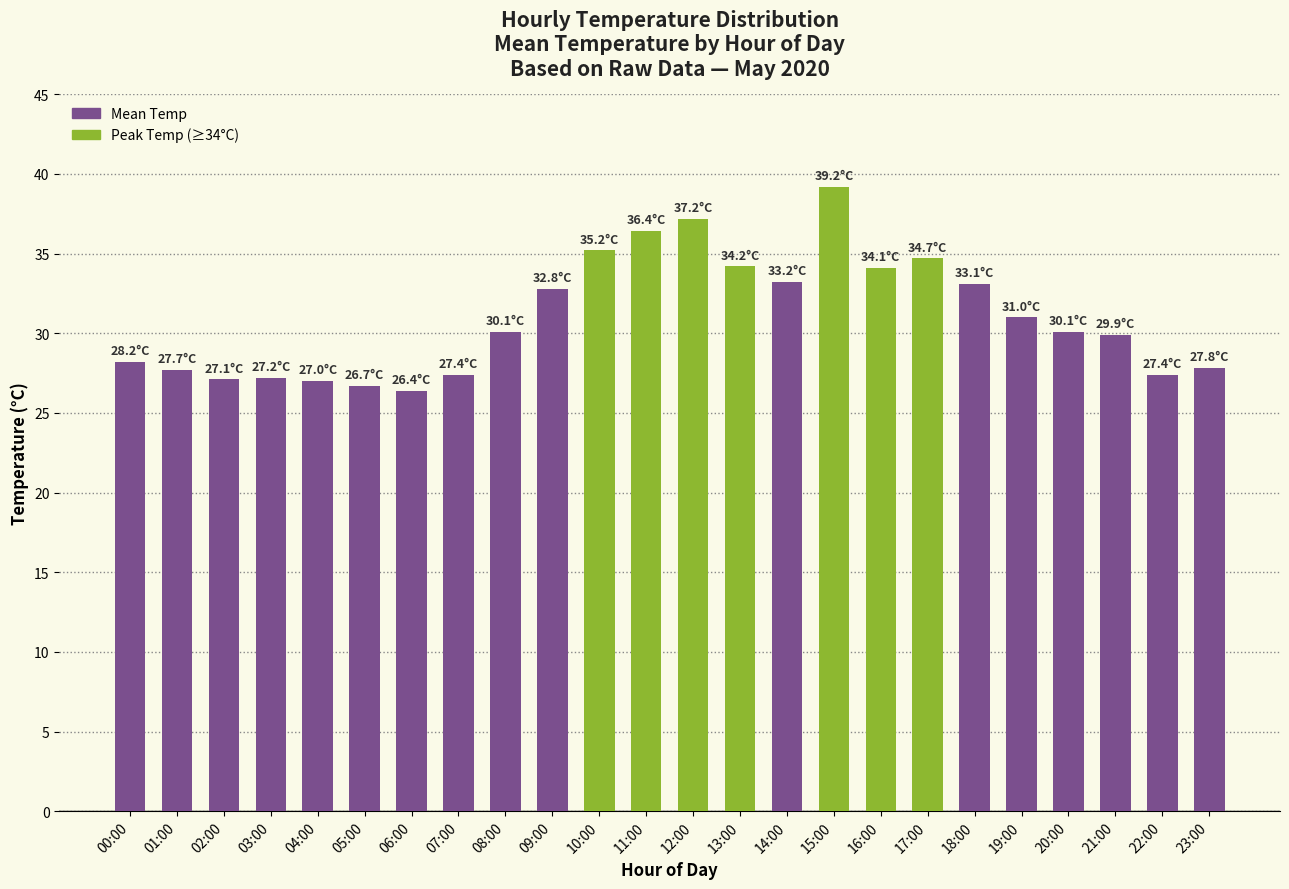

What is the label of the 21st bar from the right?

03:00